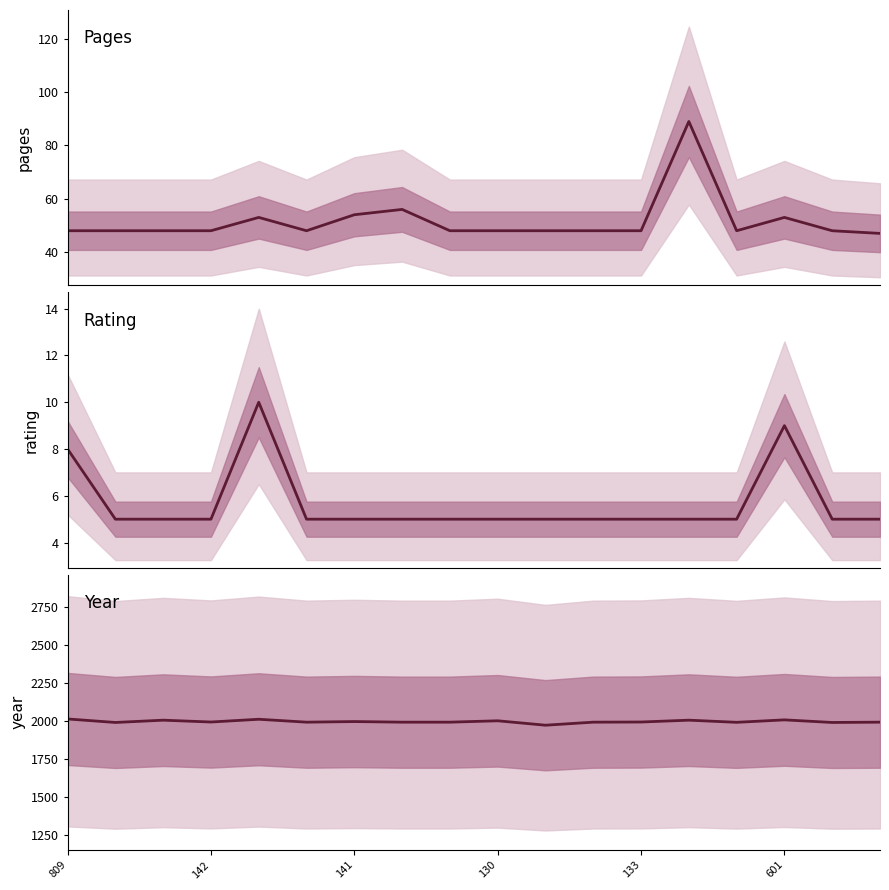

What is the sum of all year values?

35927